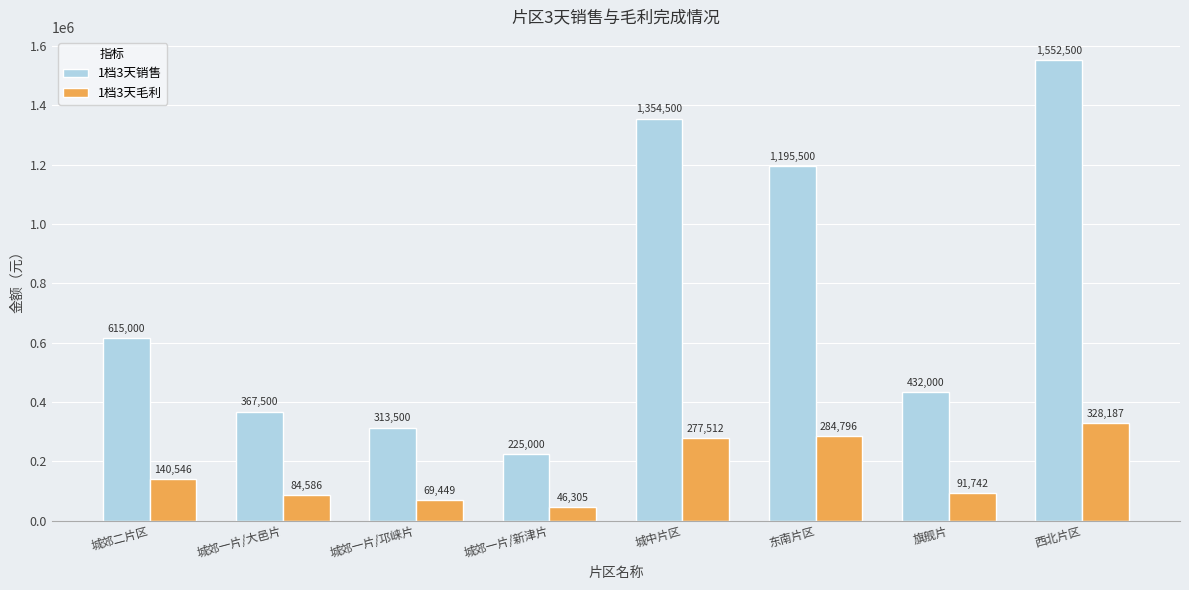

What is the total value across all series at 城郊一片/邛崃片?

382949.8